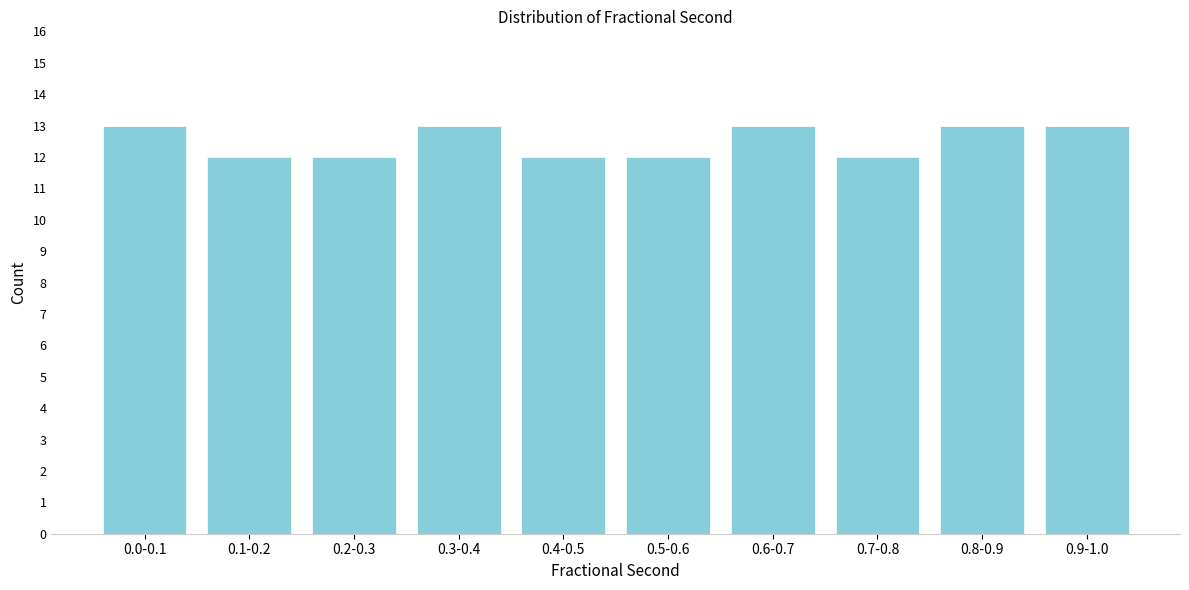

Reading left to right, list all the values displayed in this chart.

13	12	12	13	12	12	13	12	13	13